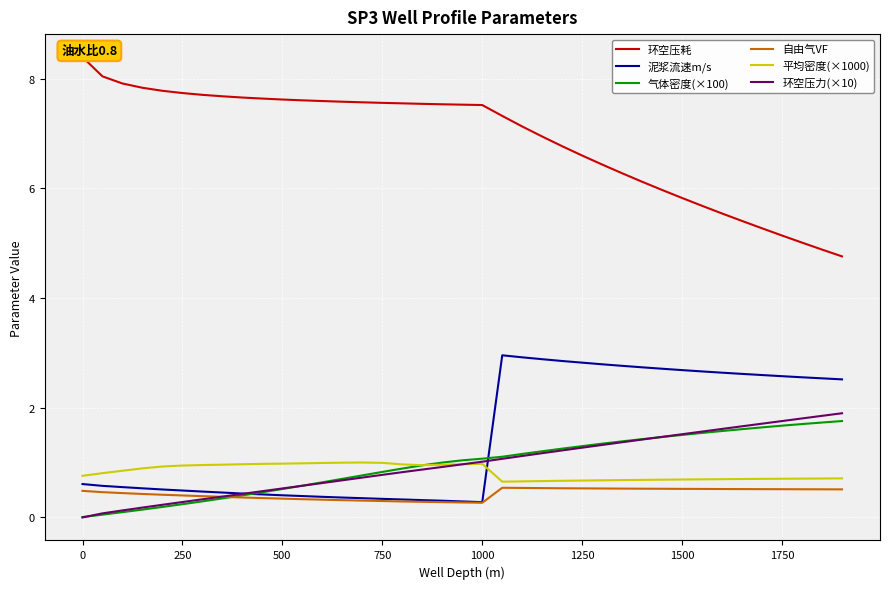

True or false: 环空压耗 and 平均密度(×1000) intersect in this chart.

False